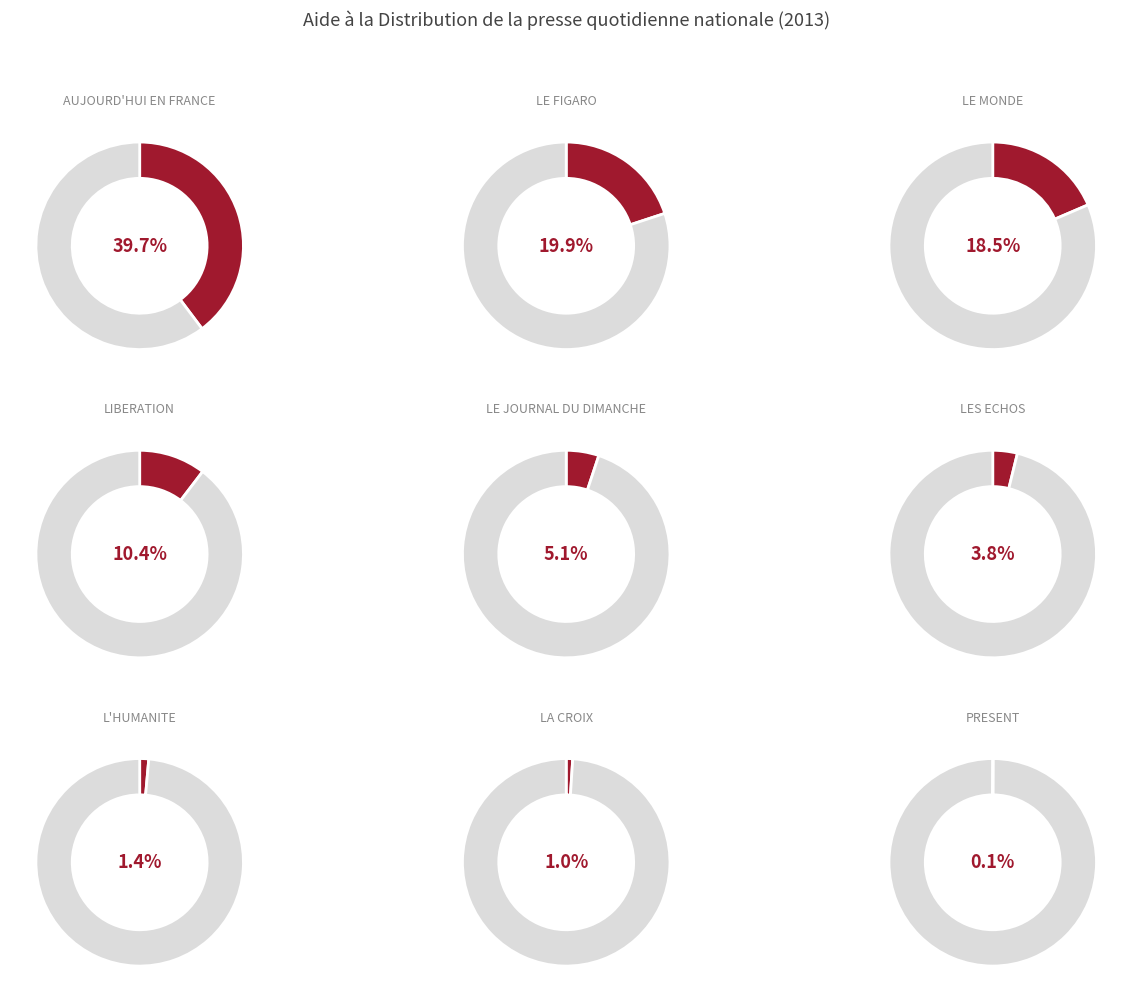

Combined, do LA CROIX and LES ECHOS account for over 50%?

No